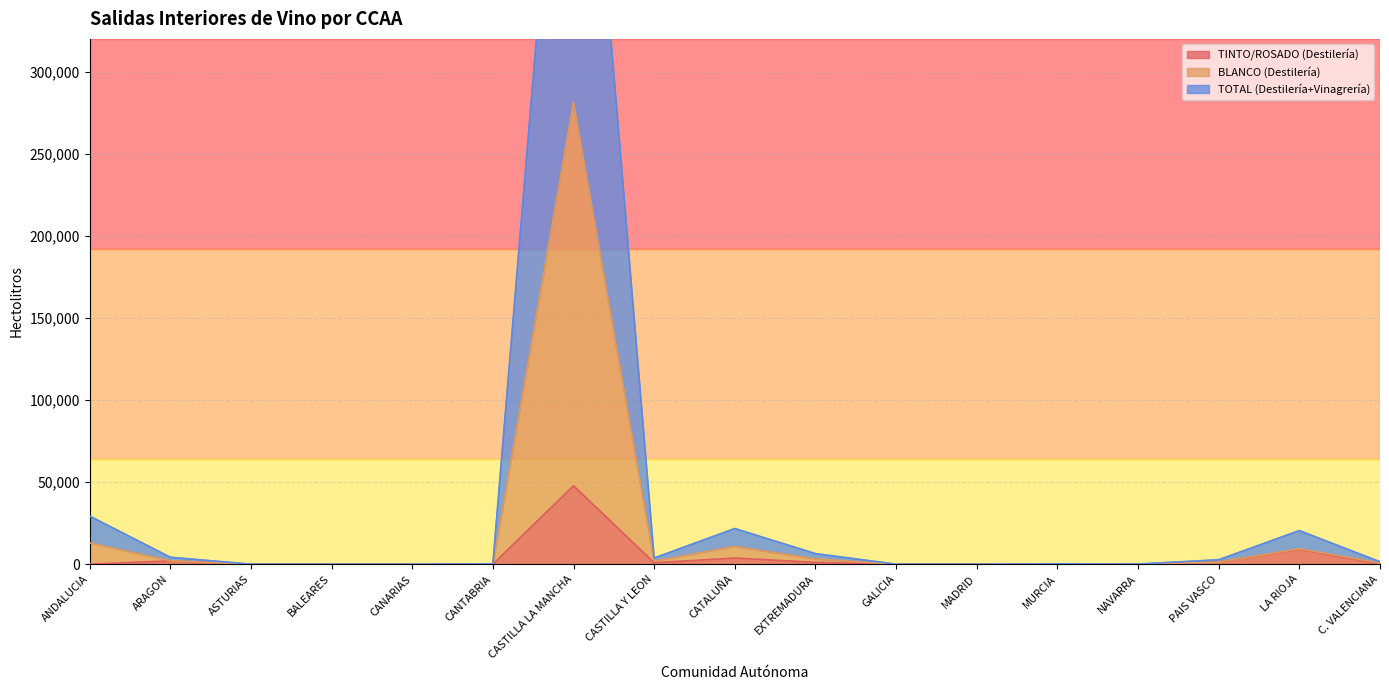

Does the chart have visible grid lines?

Yes